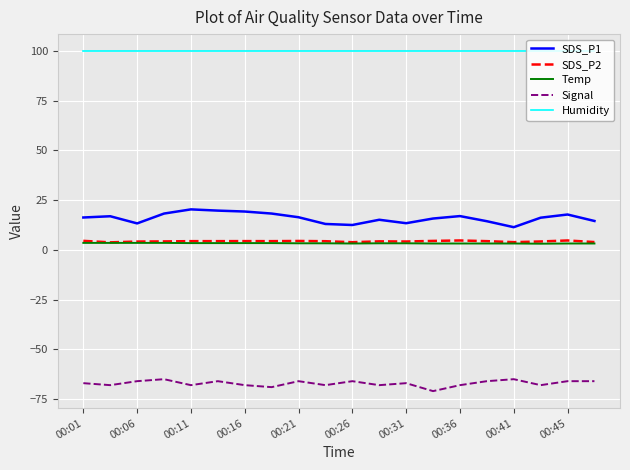

What is the greatest value displayed?

99.9